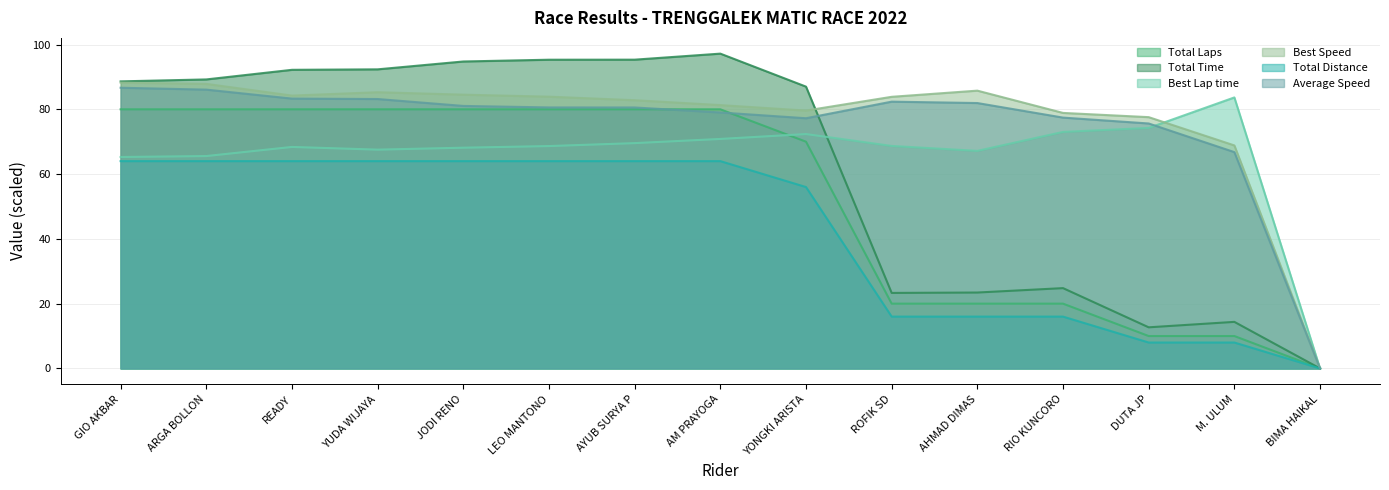

What is the difference between the maximum and minimum values in the Total Distance series?

64.0